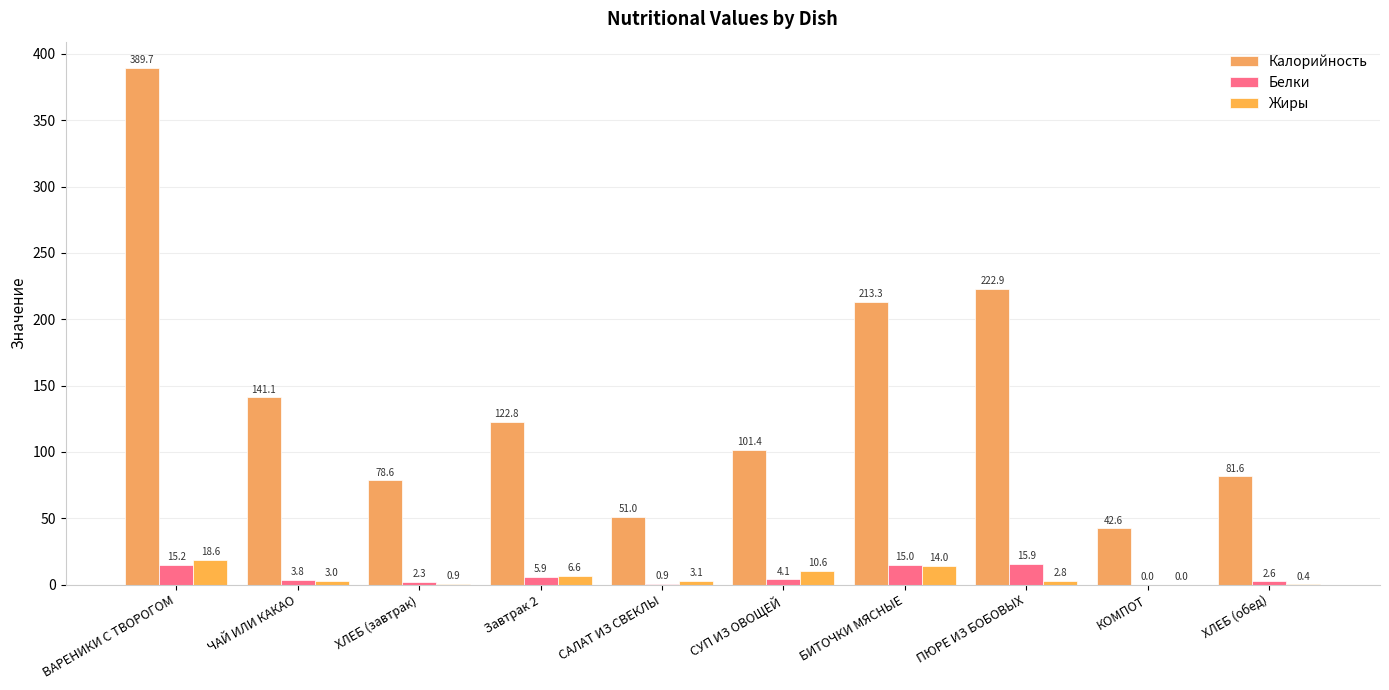

Where does the Жиры series first go above 3?

ВАРЕНИКИ С ТВОРОГОМ